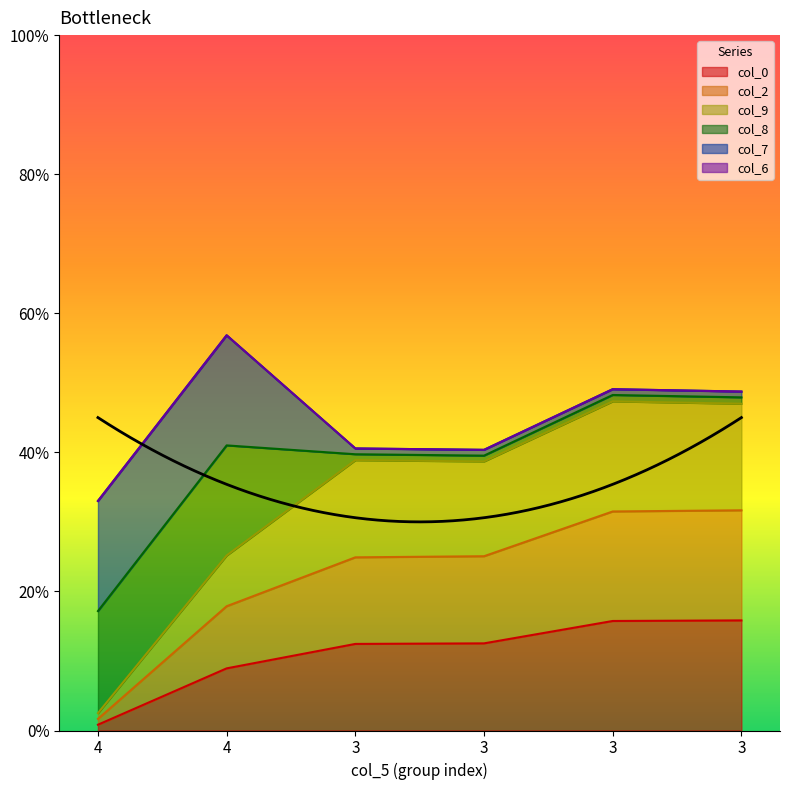

True or false: col_9 has more than 0 interior local peaks.

True